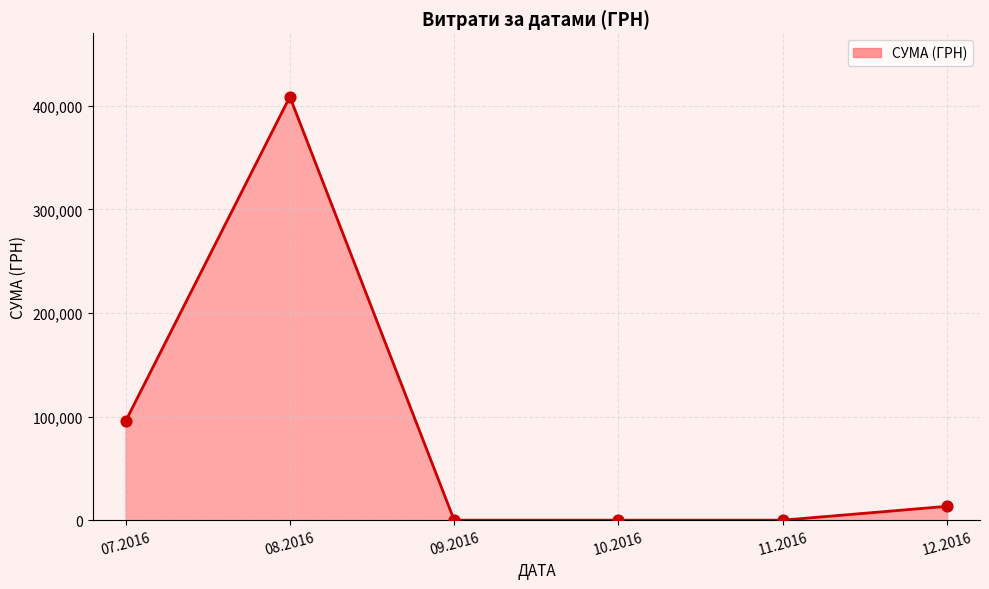

Which has a higher value, 11.2016 or 12.2016?

12.2016